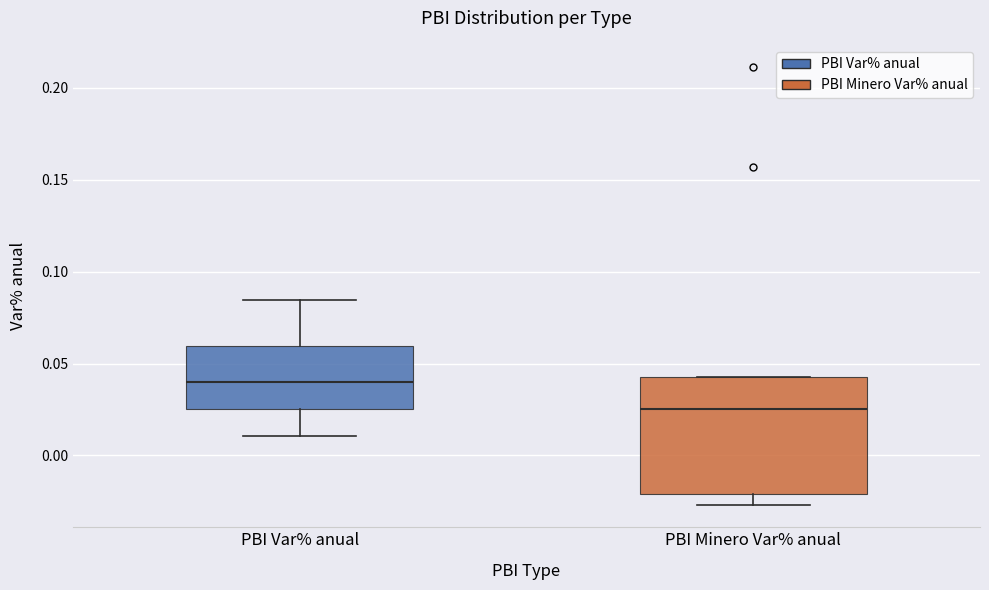

Reading left to right, read every box against the y-axis: the position of its median line, the range the box covers, and the ends of its whiskers. The values are not printed on the chart, so give them approximately, as read against the axis.

PBI Var% anual: median 0.040, box 0.025 to 0.060, whiskers 0.010 to 0.085
PBI Minero Var% anual: median 0.025, box -0.020 to 0.045, whiskers -0.025 to 0.045